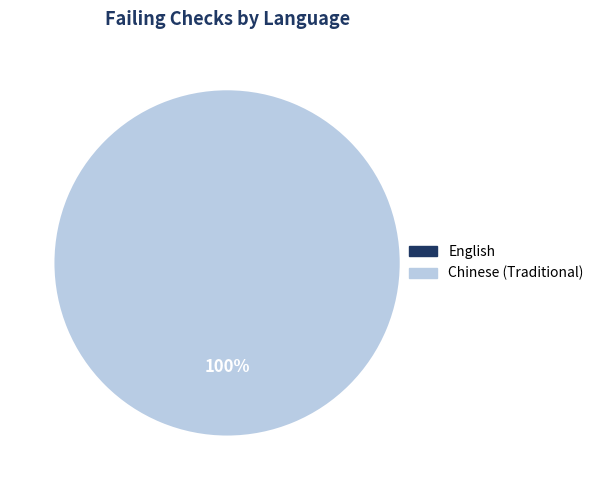

Count the number of slices in the pie.

2